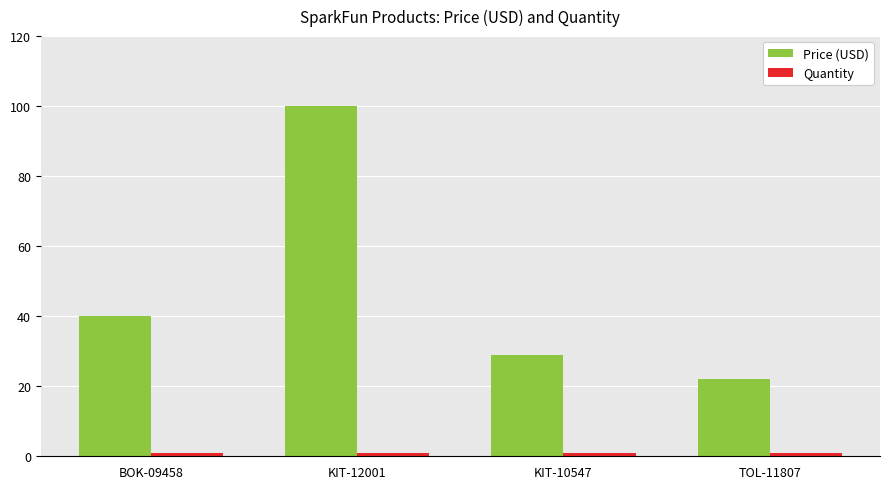

List the labels in order of Price (USD) value, smallest first.

TOL-11807, KIT-10547, BOK-09458, KIT-12001